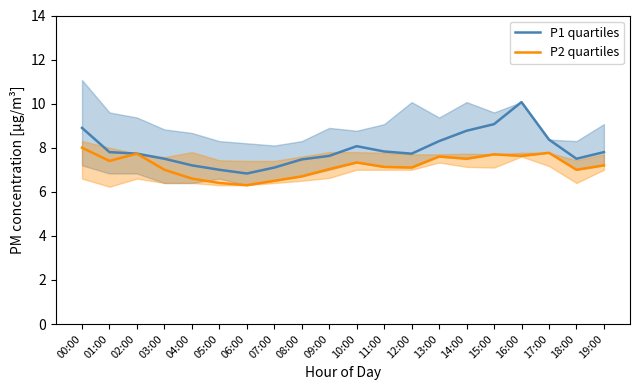

What is the total value across all series at 07:00?

13.6